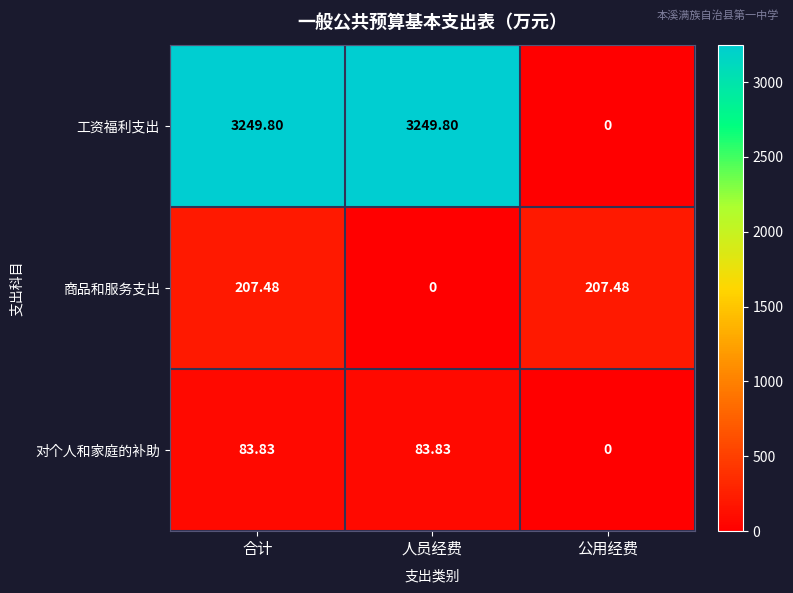

Which series has the largest range (max minus min)?

工资福利支出